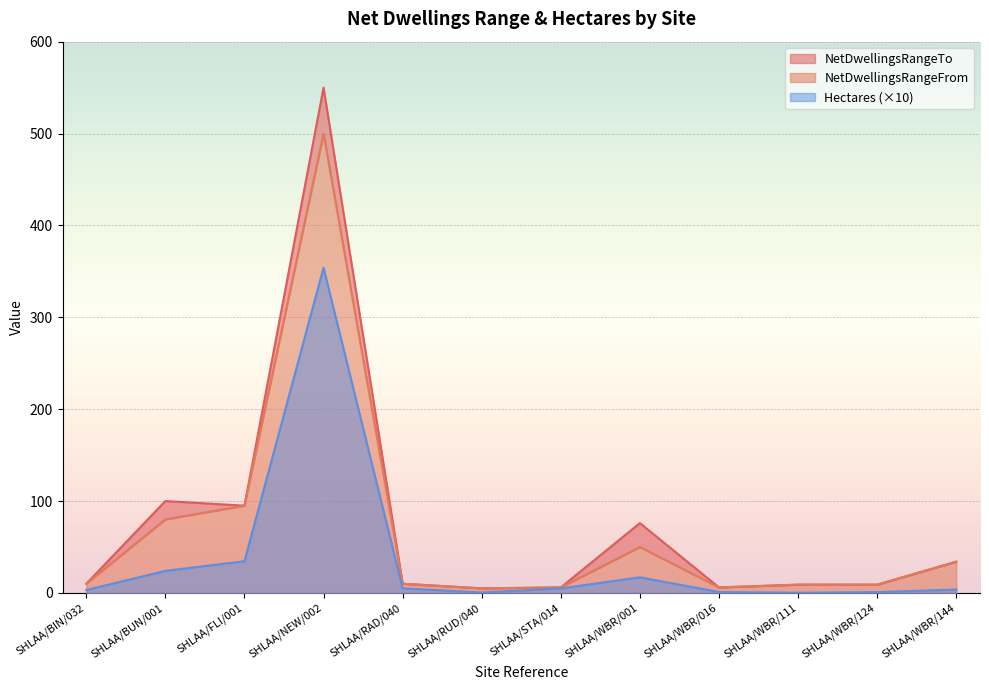

Which has a higher value, SHLAA/WBR/001 or SHLAA/WBR/016?

SHLAA/WBR/001